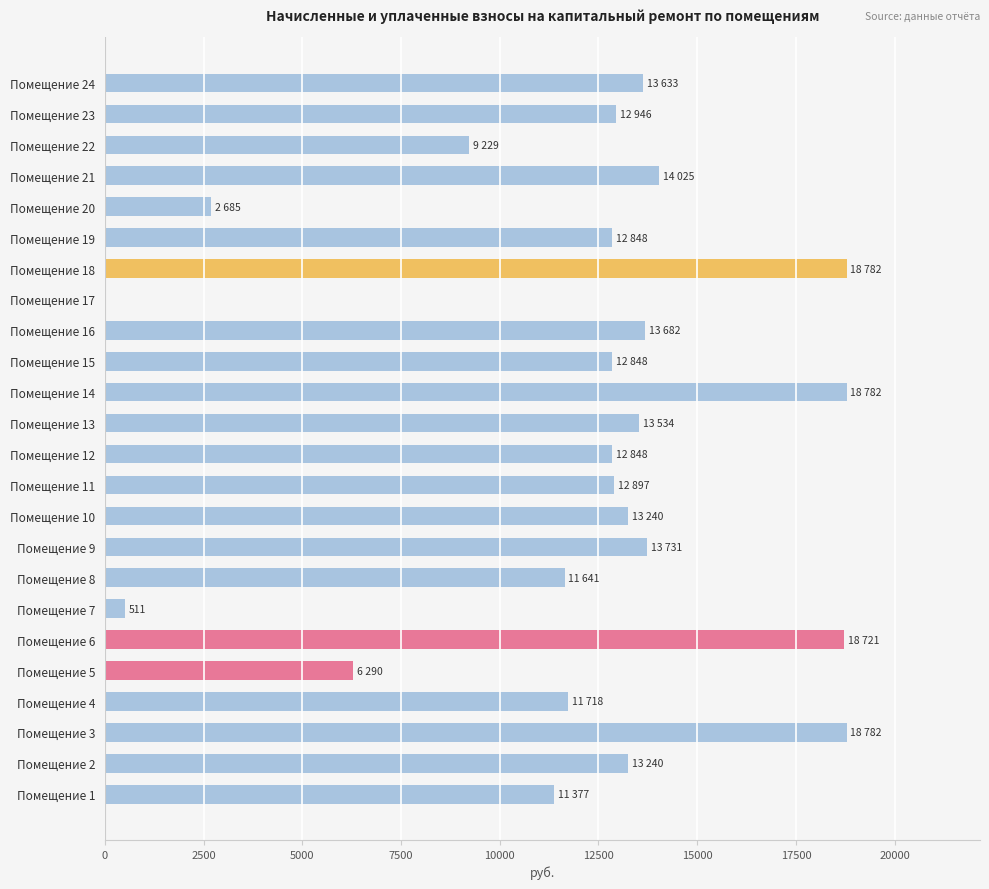

How many distinct data groups are displayed?

1